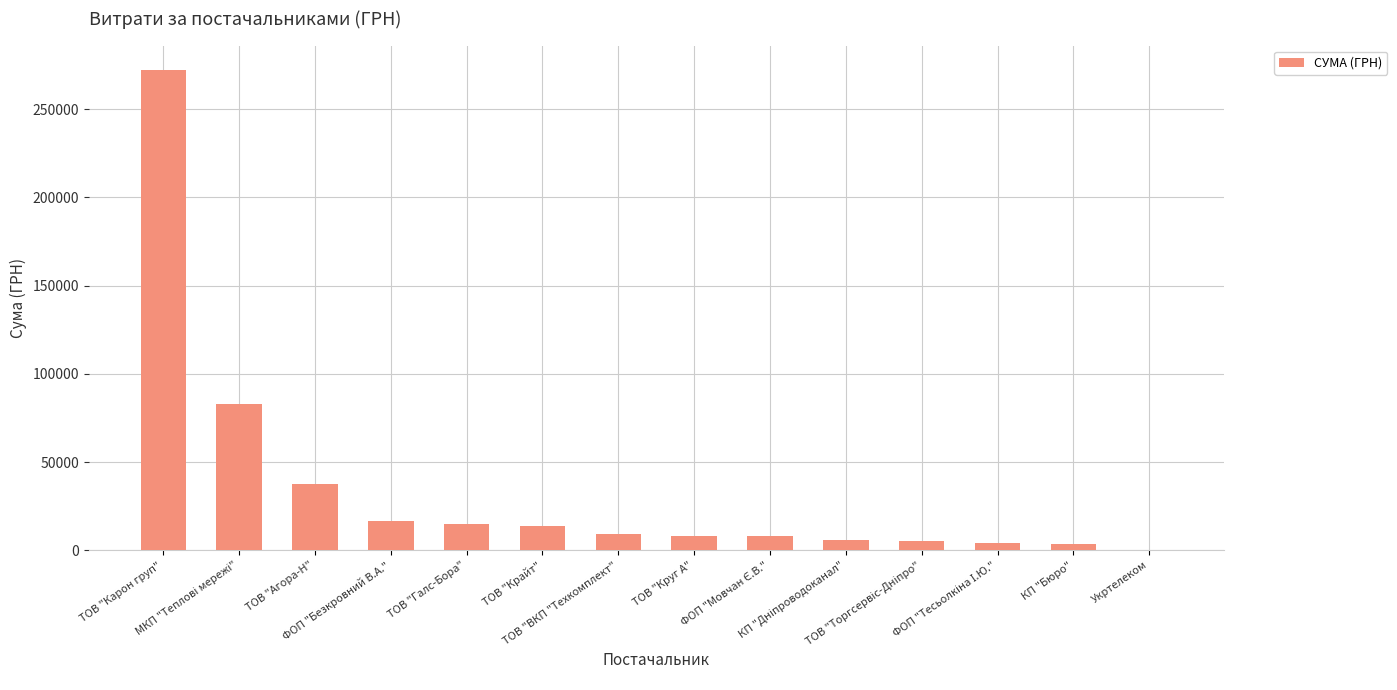

Which has a higher value, Укртелеком or ТОВ "Карон груп"?

ТОВ "Карон груп"